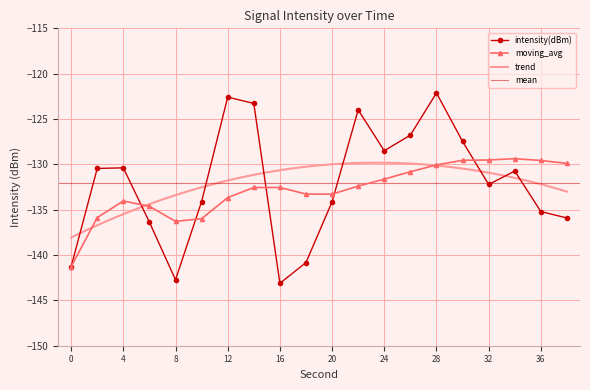

At how many categories does at least one series exceed -129?

7